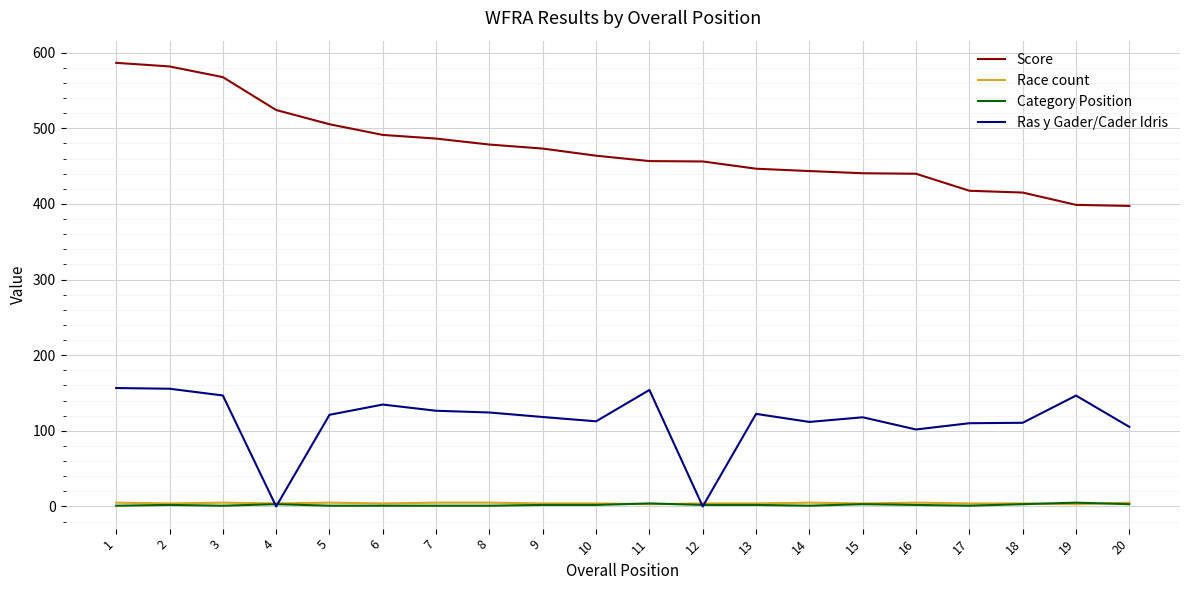

The value of Race count at 19 is 3.0. True or false?

True